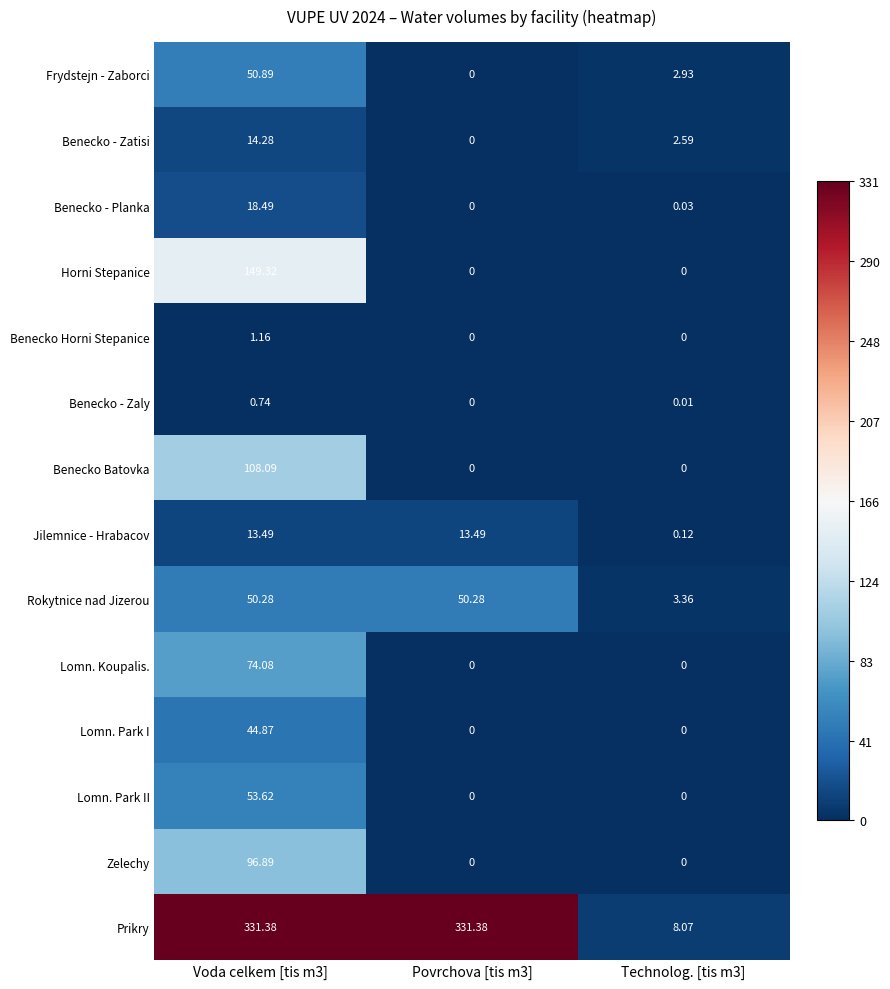

Rank the series at Voda celkem [tis m3] from highest to lowest value.

Prikry, Horni Stepanice, Benecko Batovka, Zelechy, Lomn. Koupalis., Lomn. Park II, Frydstejn - Zaborci, Rokytnice nad Jizerou, Lomn. Park I, Benecko - Planka, Benecko - Zatisi, Jilemnice - Hrabacov, Benecko Horni Stepanice, Benecko - Zaly